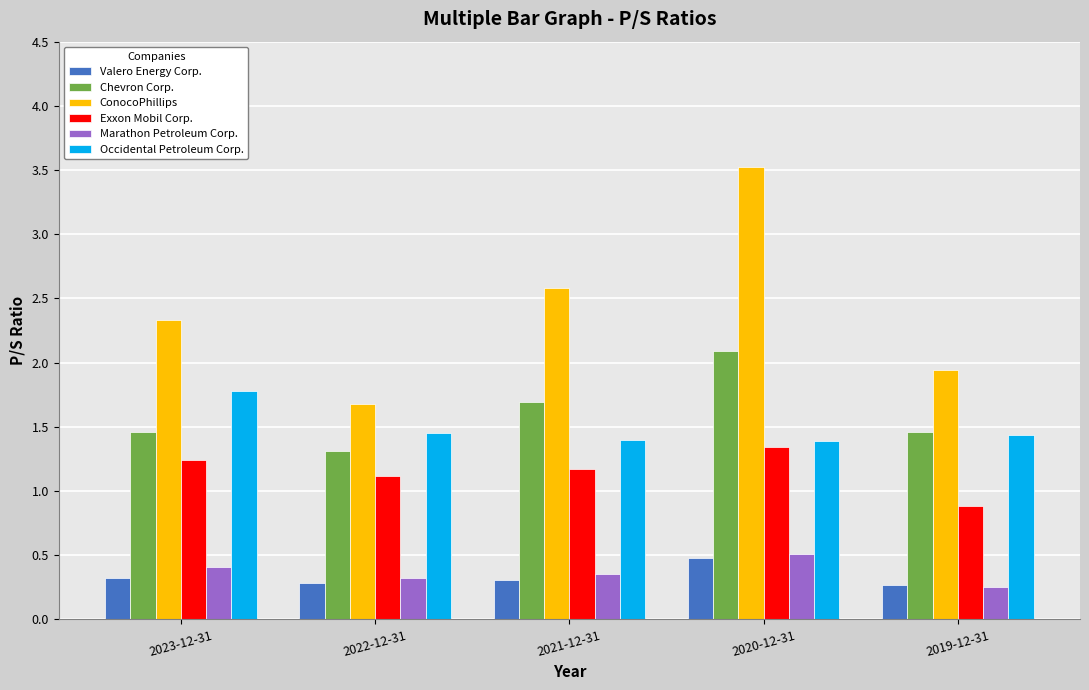

What is the maximum value for Chevron Corp.?

2.1